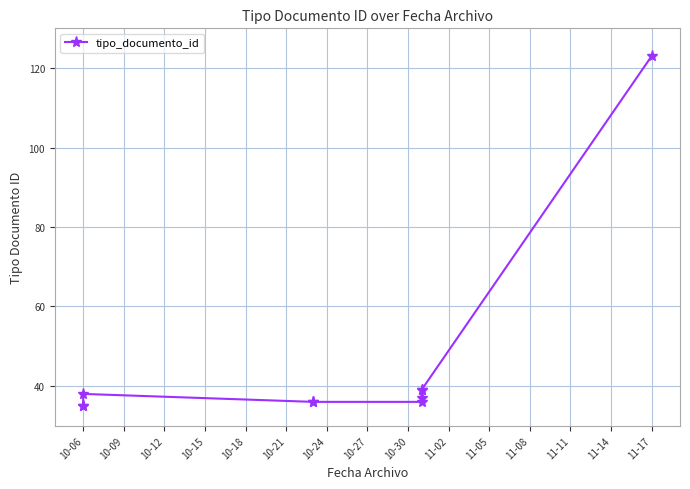

How many lines are shown in the chart?

1